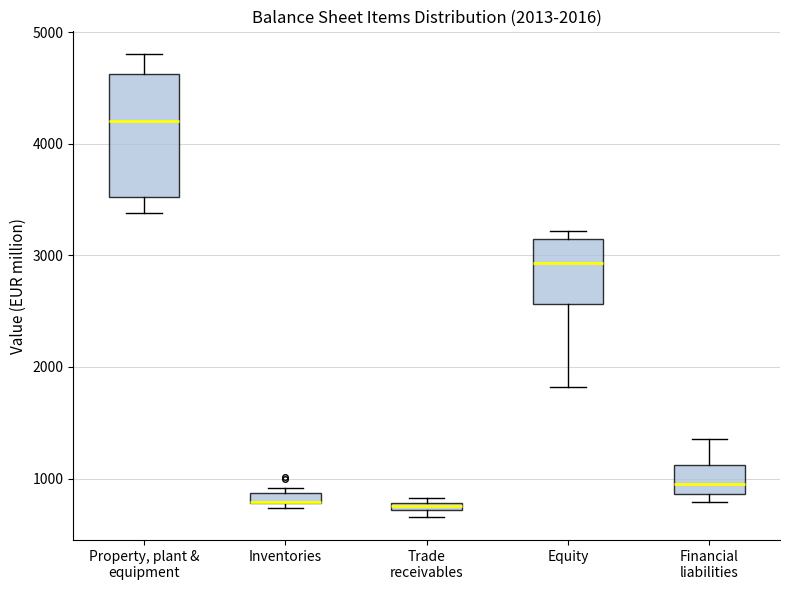

Comparing the boxes themselves (not the whiskers), which one is the tallest?

Property, plant & equipment